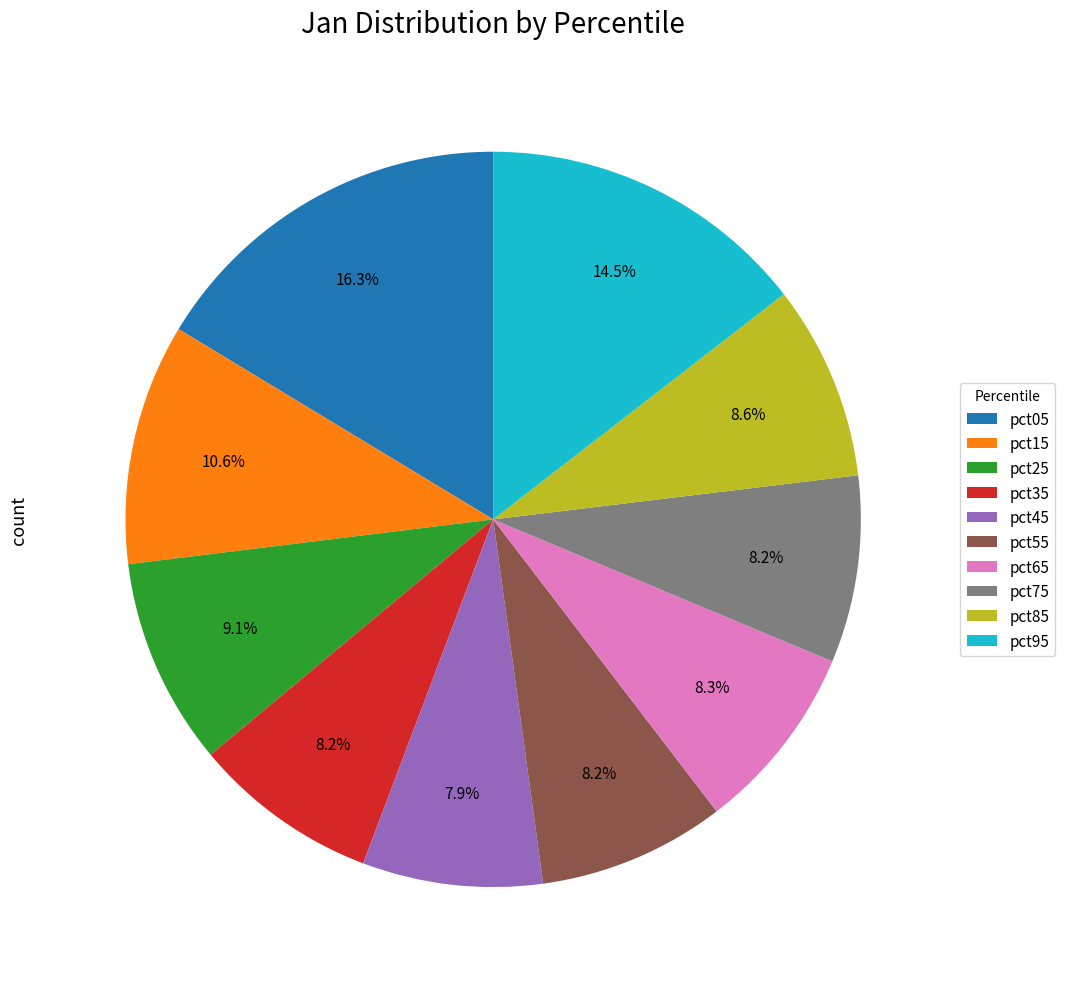

The pct85 slice represents 9% of the pie. True or false?

True